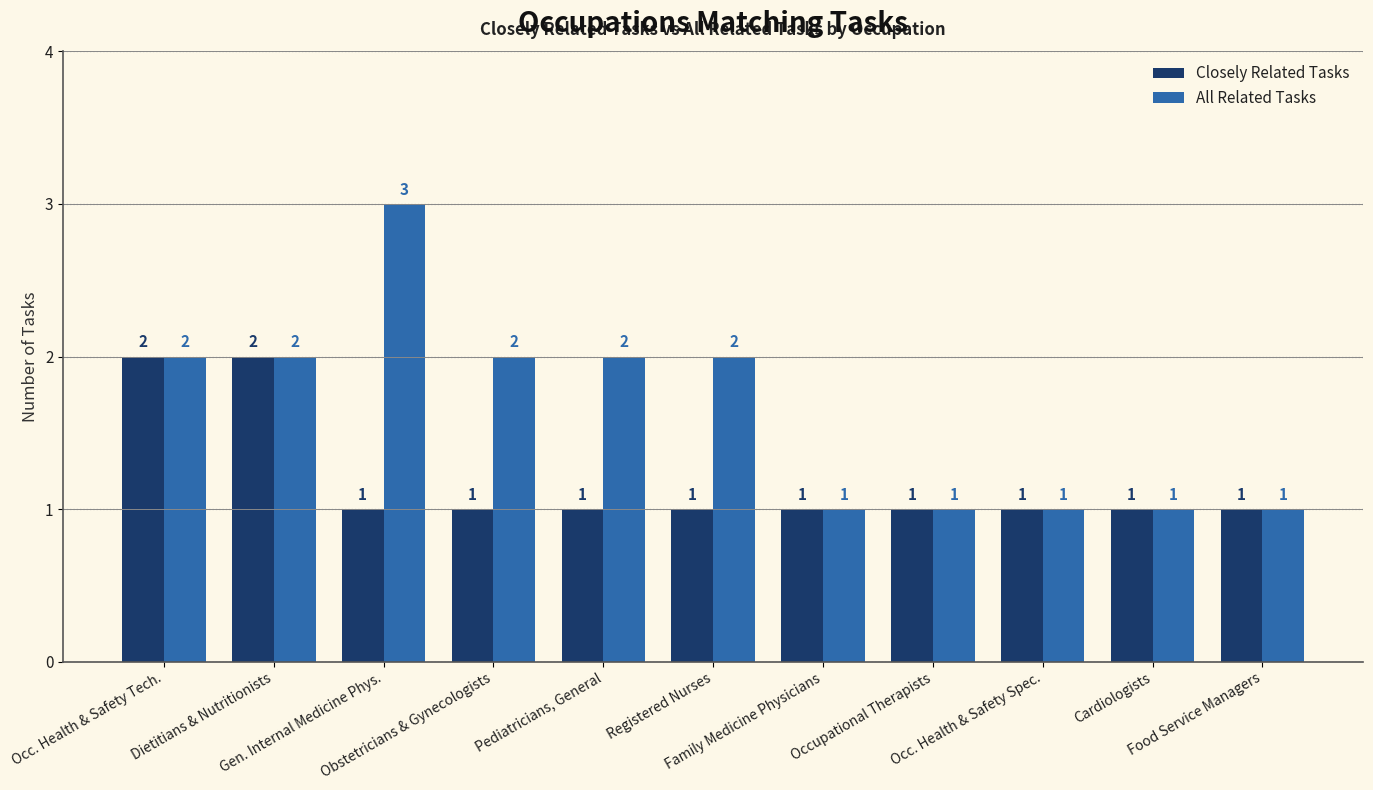

Rank the series by their average value, from lowest to highest.

Closely Related Tasks, All Related Tasks